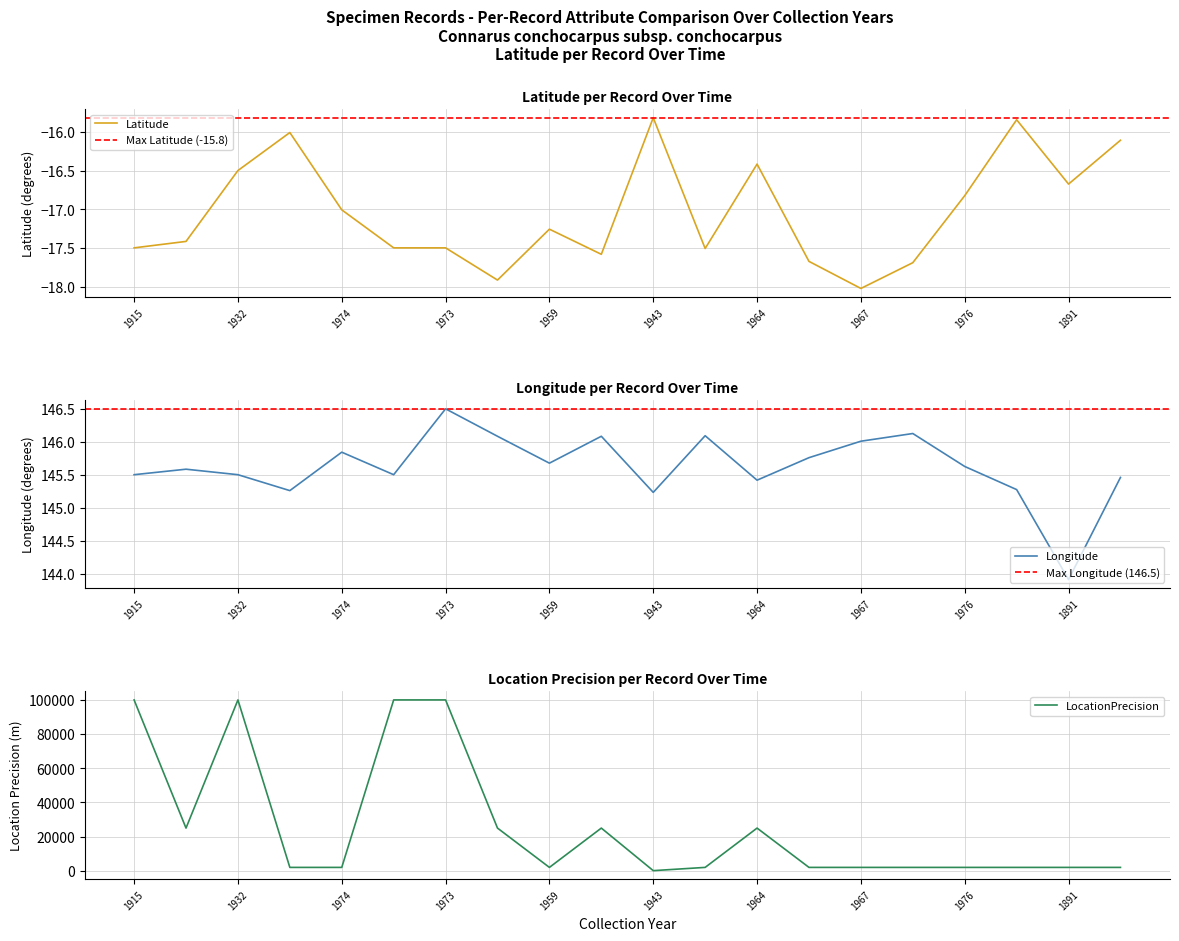

Is this an area chart (filled region under the line)?

No